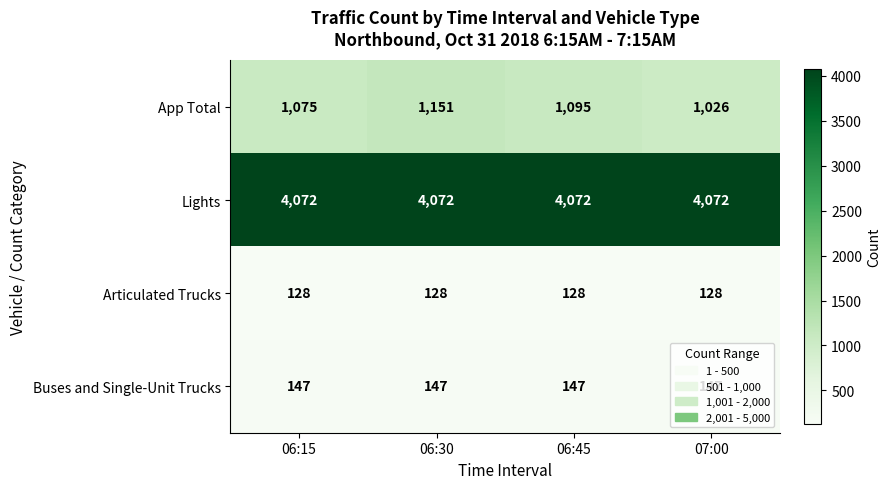

True or false: Buses and Single-Unit Trucks has a value of 147 at 06:15.

True